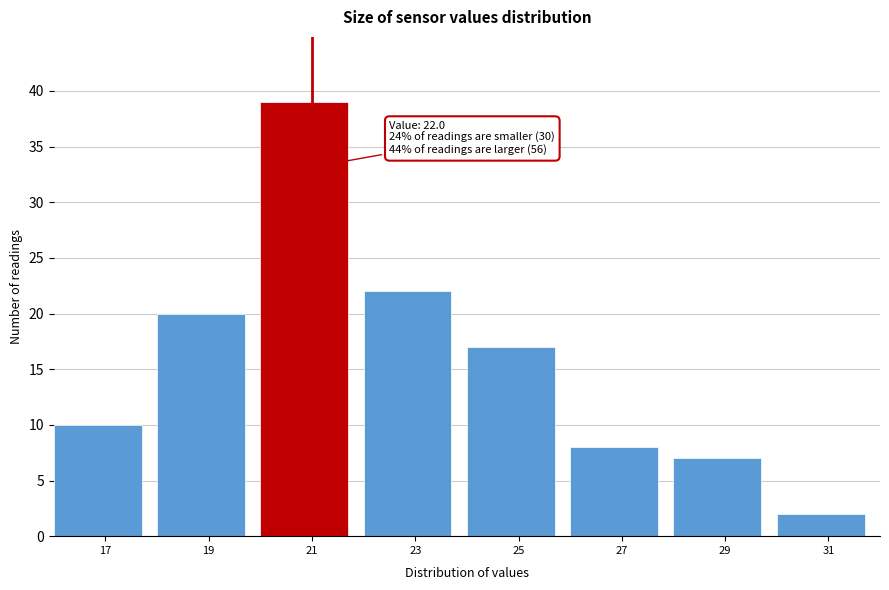

Reading left to right, transcribe all the data shown in this chart.

17=10	19=20	21=39	23=22	25=17	27=8	29=7	31=2